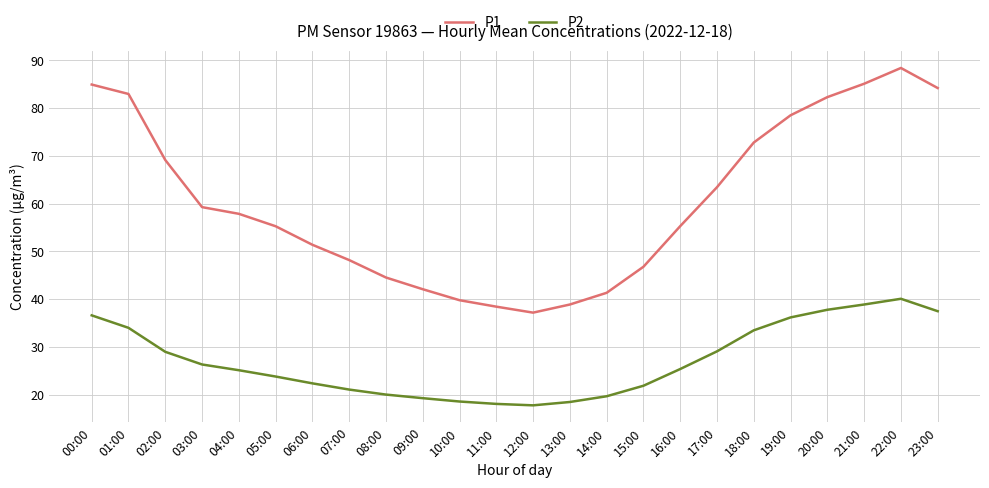

What position from the left is 02:00?

3